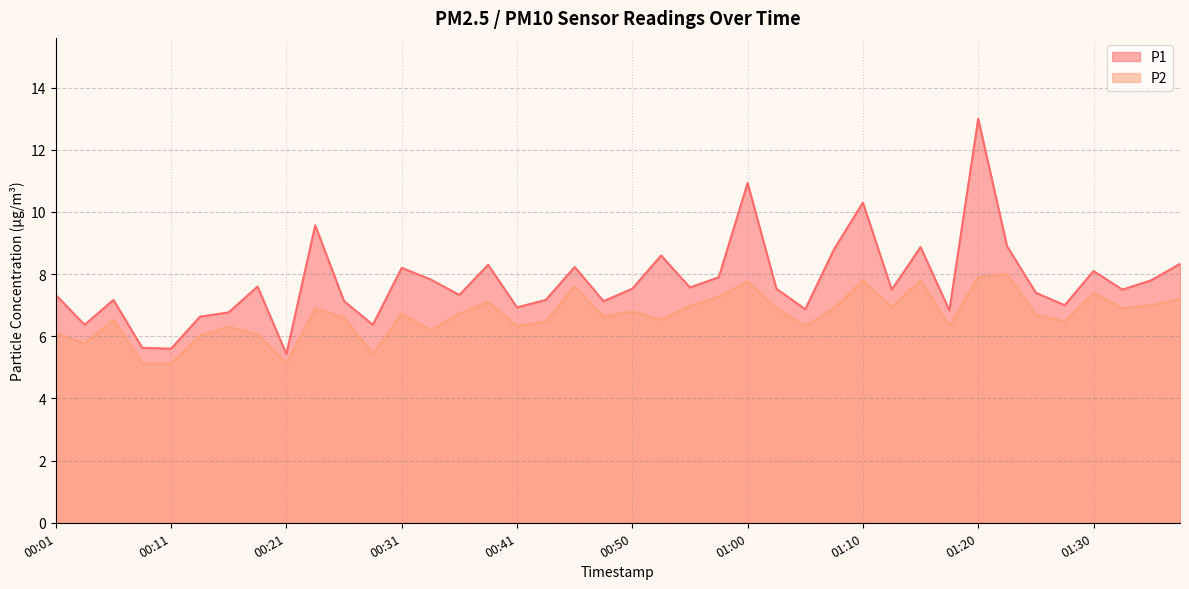

Does the chart display data point markers on the line(s)?

No